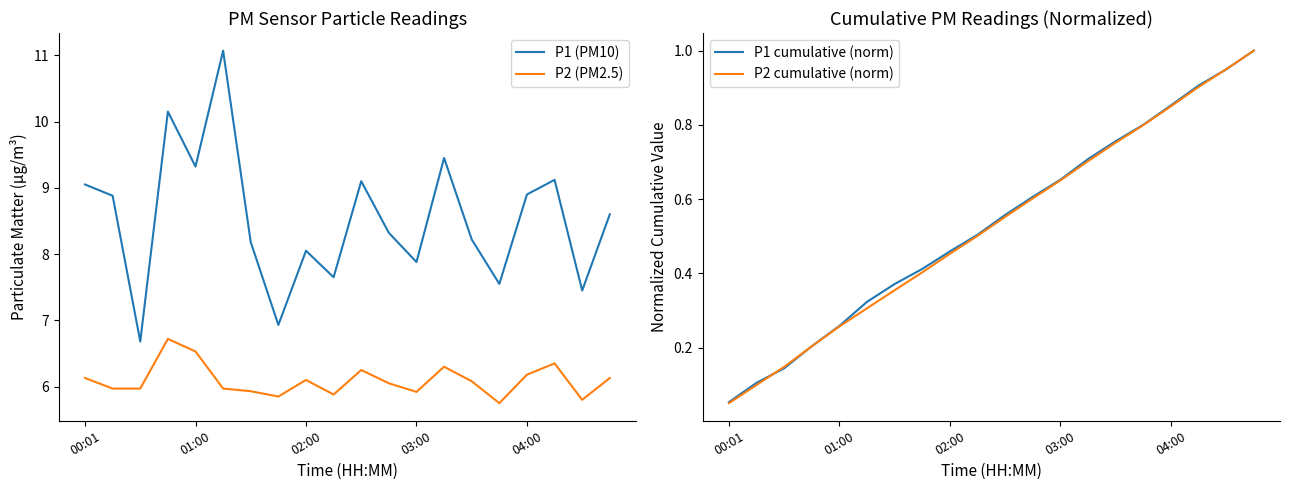

At which label is P1 (PM10) closest to 8?

02:00